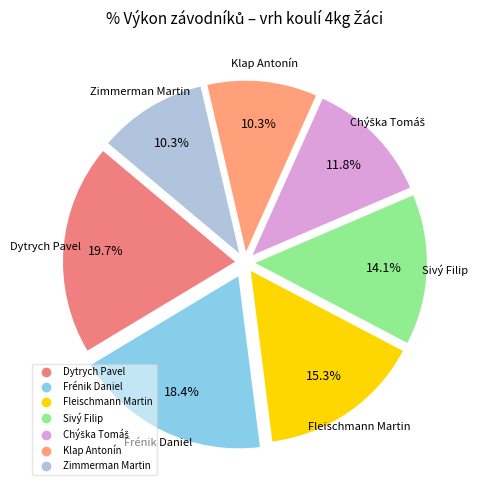

To the nearest percent, what is the combined percentage of Zimmerman Martin and Frénik Daniel?

29%